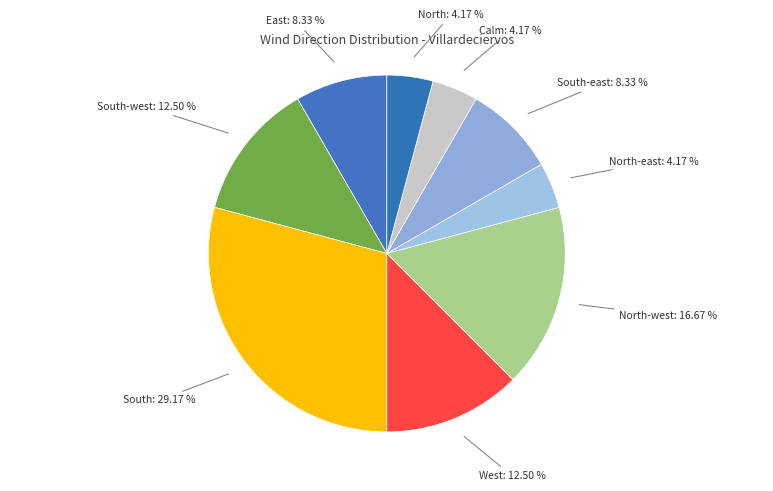

How many slices are in this pie chart?

9